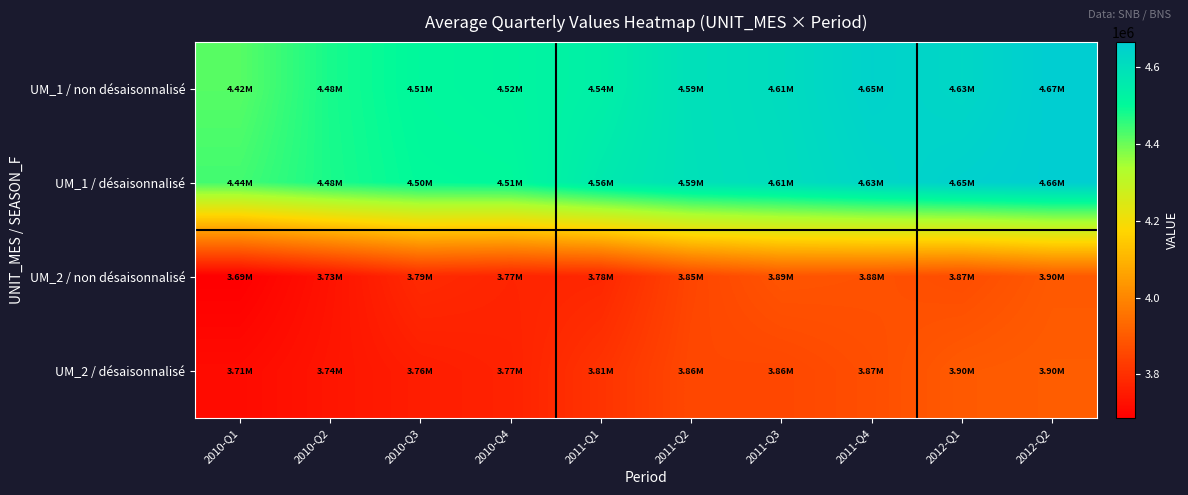

How many series are shown in this chart?

4